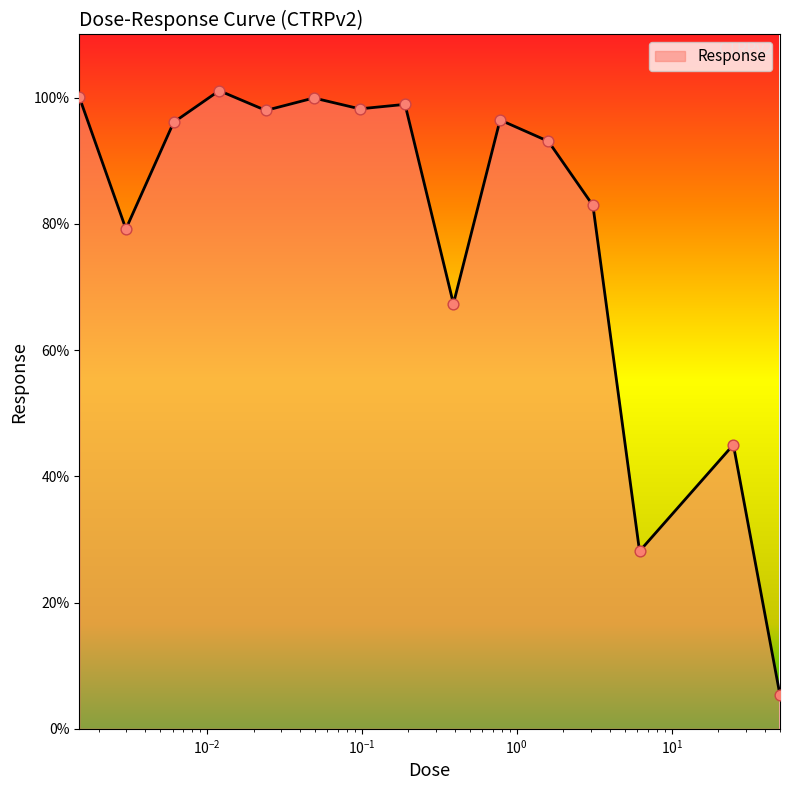

What is the maximum value shown in the chart?

101.1